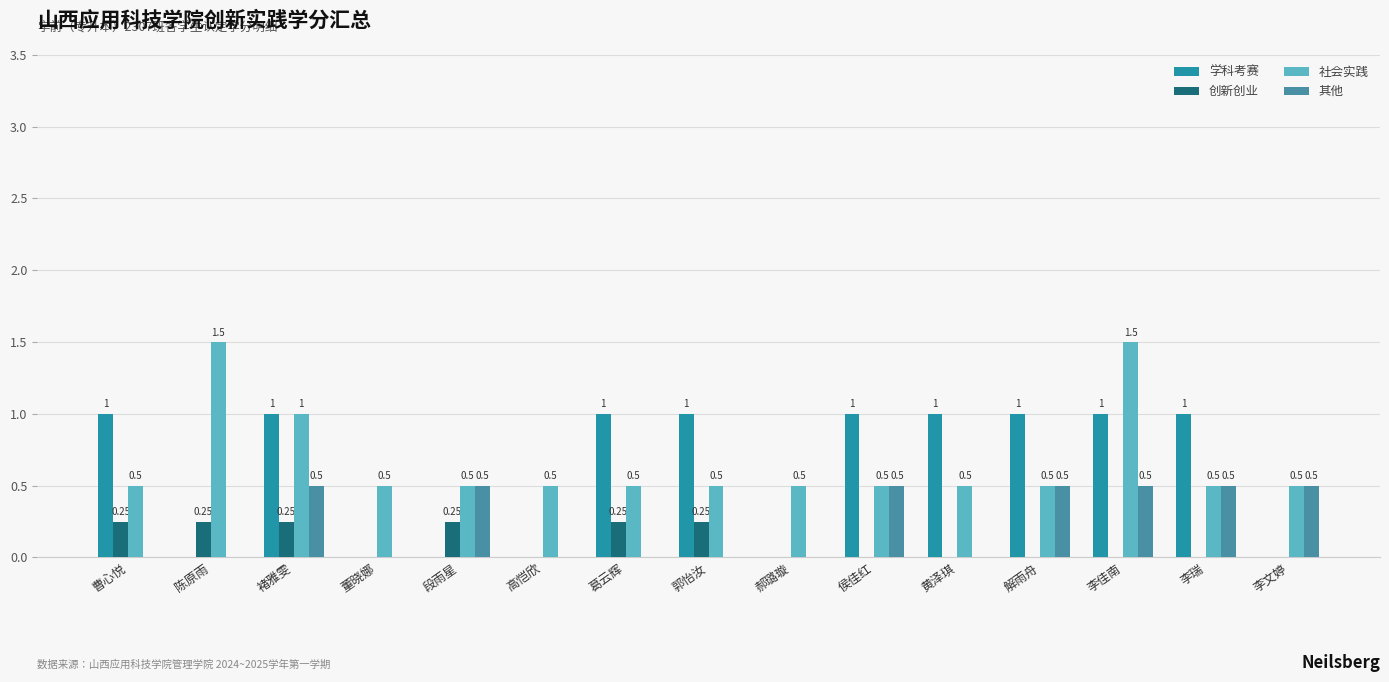

What is the sum of the 社会实践 values at 曹心悦 and 解雨舟?

1.0